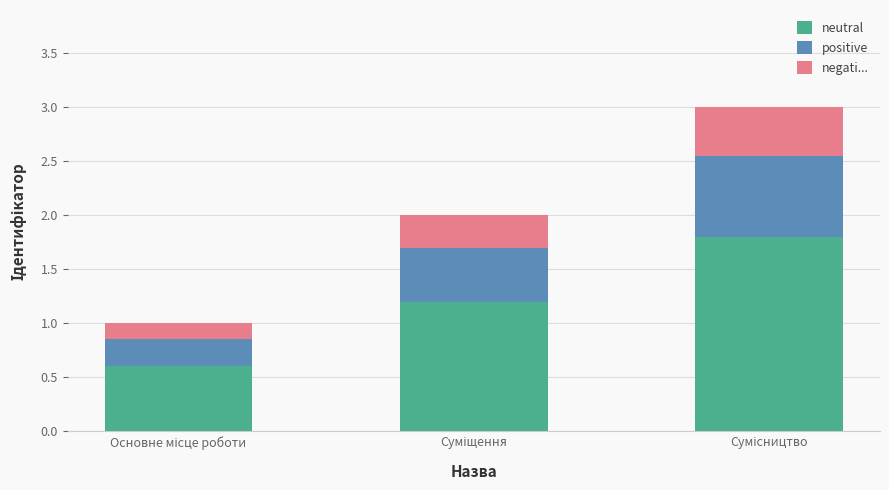

What is the minimum value for neutral?

0.6